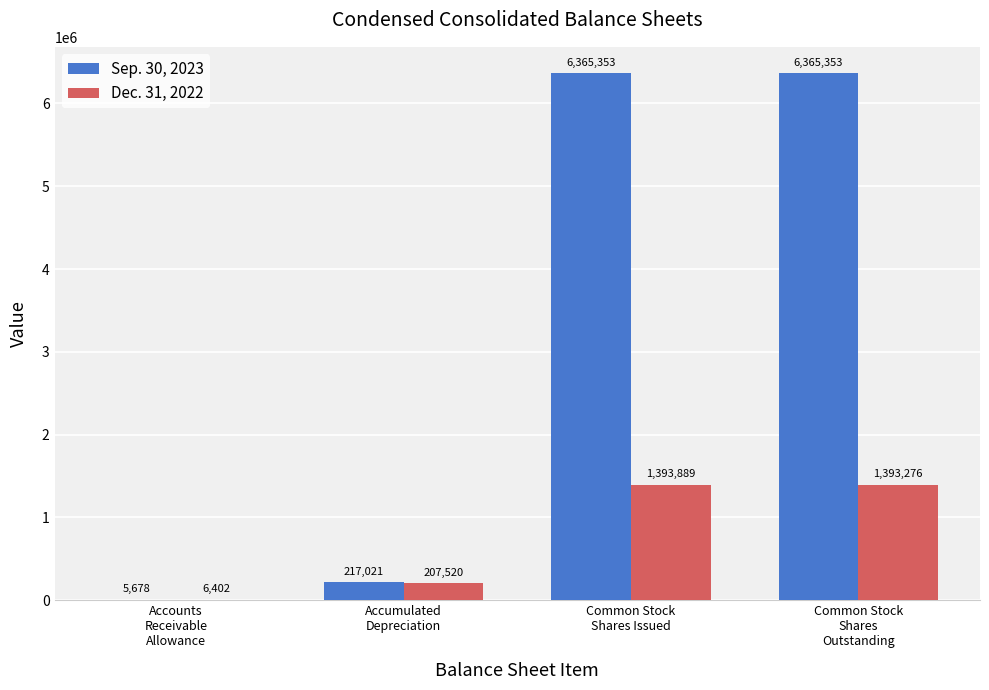

What is the maximum value for Sep. 30, 2023?

6365353